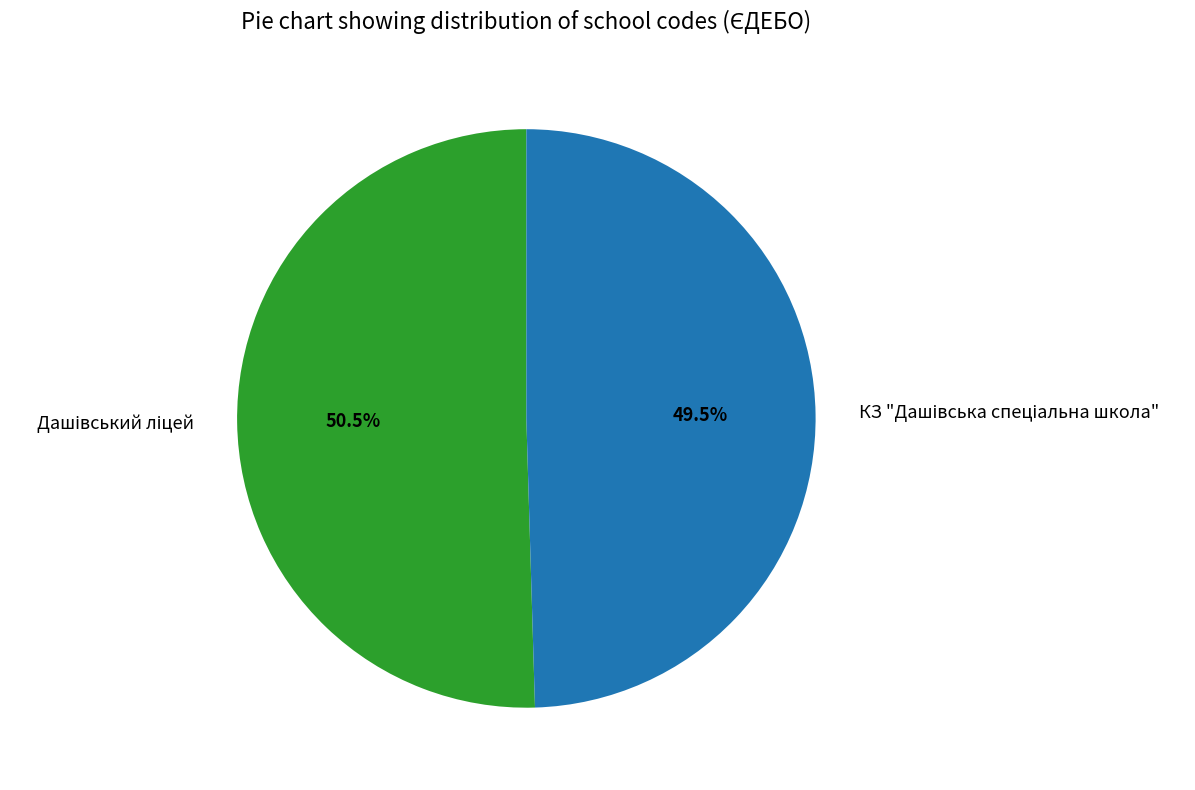

Is there a majority slice in this chart?

Yes